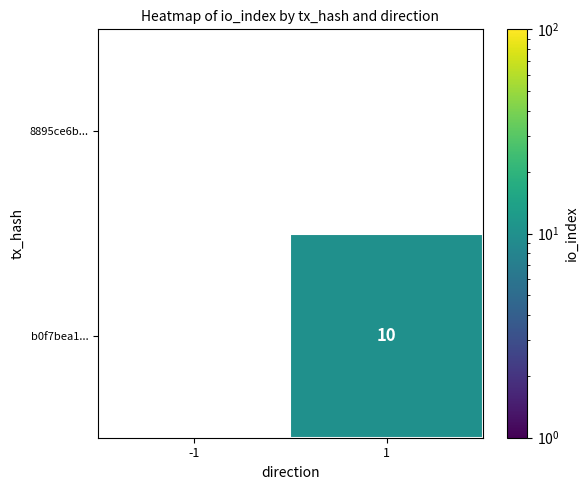

At 1, list the series in order from largest to smallest.

b0f7bea1..., 8895ce6b...